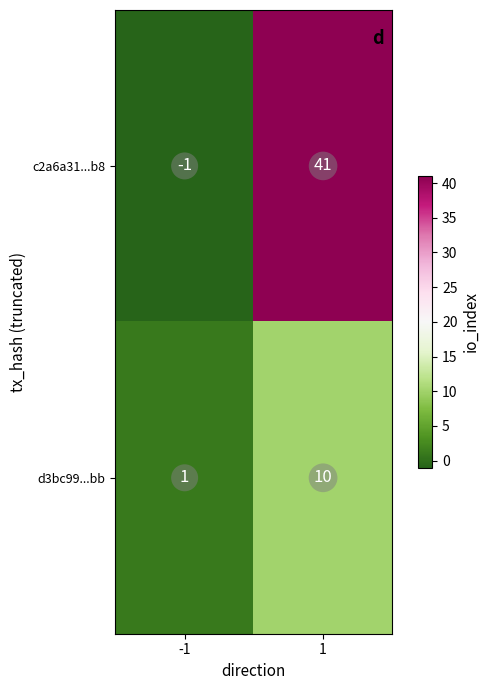

Which series has the largest total across all categories?

c2a6a31...b8